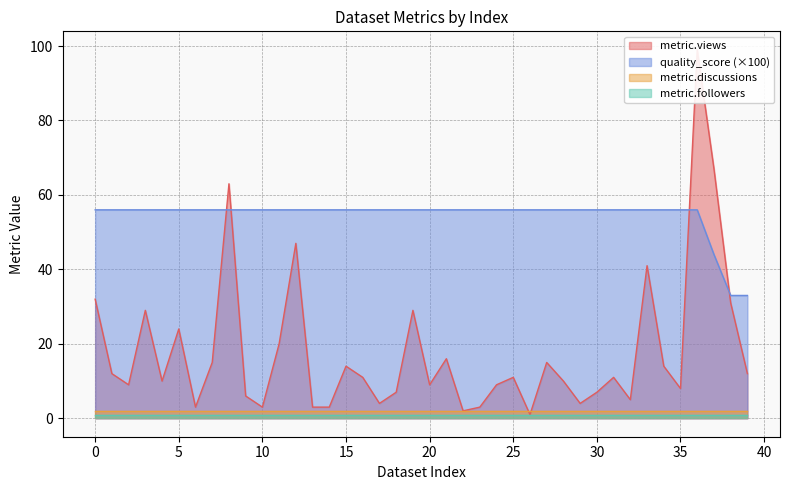

Which has a higher value, 34 or 5?

5